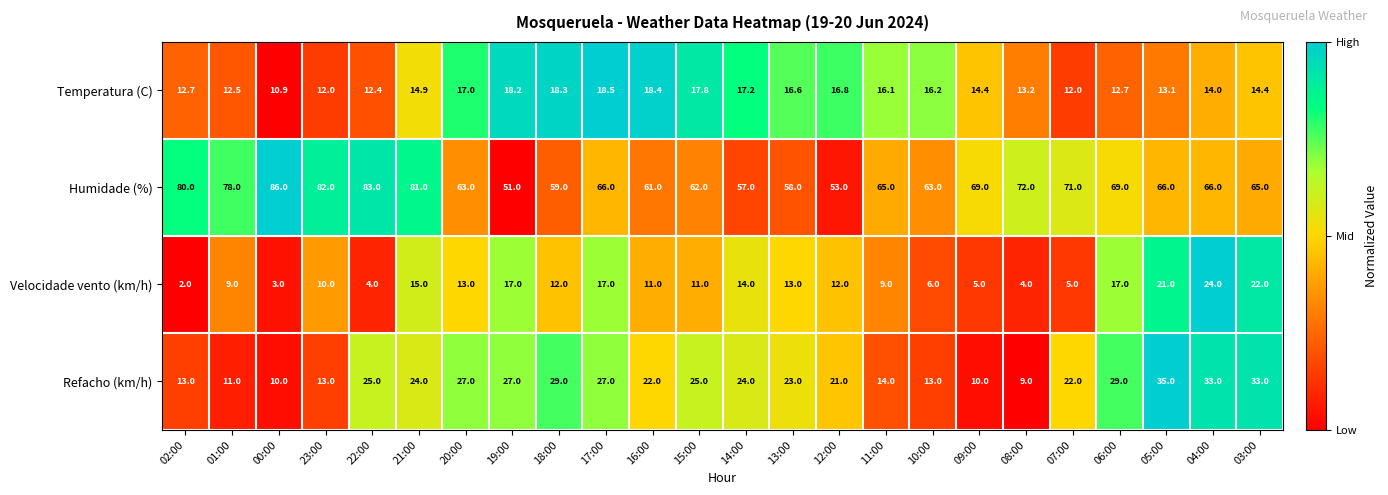

What is the total value across all series at 08:00?

98.2